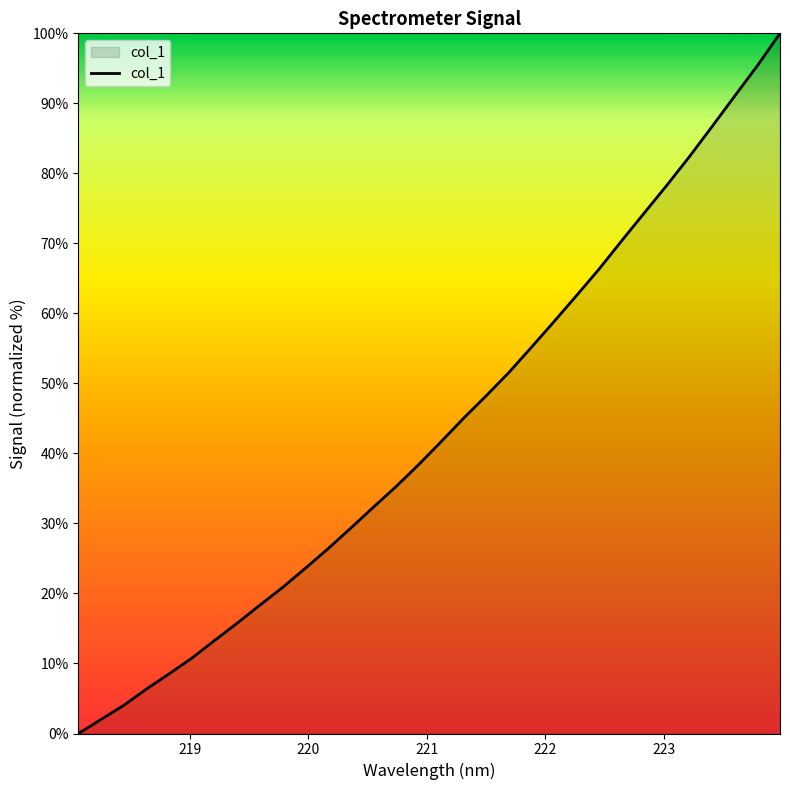

Reading left to right, list all the values displayed in this chart.

0.0	2.0	4.0	6.3	8.5	10.8	13.3	15.7	18.3	20.8	23.6	26.3	29.3	32.3	35.2	38.3	41.6	45.0	48.2	51.5	55.1	58.8	62.6	66.3	70.4	74.4	78.3	82.4	86.7	91.1	95.4	100.0